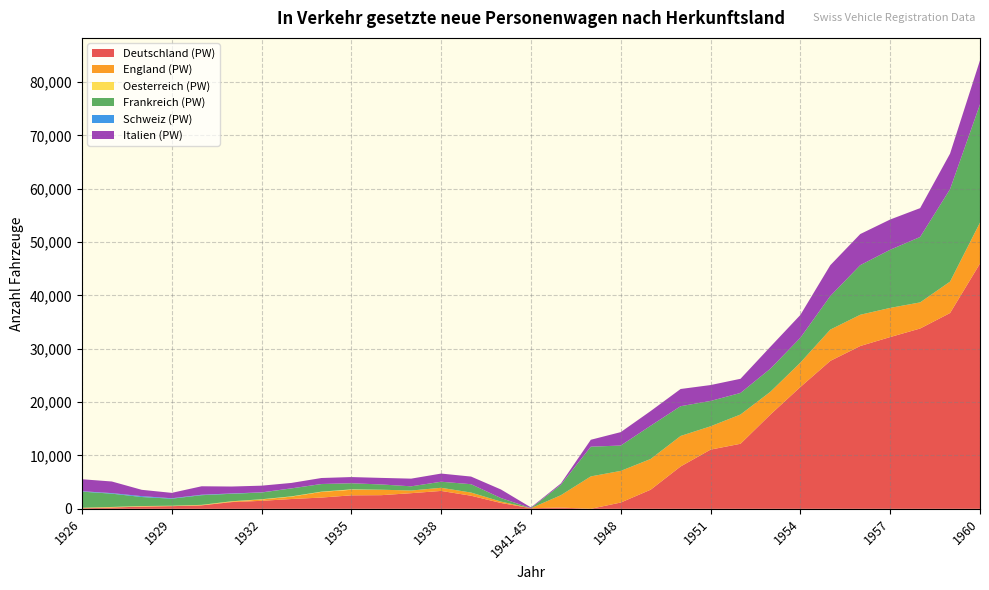

Reading left to right, transcribe all the data shown in this chart.

Deutschland (PW): 95	228	426	496	647	1261	1499	1840	2111	2529	2559	2934	3354	2454	1094	112	237	7	1181	3589	7943	11099	12193	17677	22833	27729	30515	32193	33795	36697	45971
England (PW): 67	73	32	40	47	106	246	444	1061	1035	1024	498	589	597	262	6	2317	6071	5927	5753	5712	4367	5484	4264	4572	5861	5857	5464	4893	5890	7674
Oesterreich (PW): 35	50	64	43	50	48	50	54	47	82	0	0	0	0	0	0	0	0	0	5	2	0	1	5	0	0	0	2	1	0	9
Frankreich (PW): 3025	2490	1693	1320	1811	1406	1261	1489	1420	1146	981	787	1136	1564	662	17	1949	5566	4751	6230	5578	4753	4040	4324	4653	6292	9296	10892	12254	17320	22165
Schweiz (PW): 81	103	164	82	87	60	27	13	16	1	6	0	0	0	0	0	12	8	4	4	2	0	0	0	0	0	0	3	0	0	0
Italien (PW): 2242	2178	1183	1011	1585	1299	1256	1016	1121	1160	1227	1439	1530	1430	1602	128	237	1291	2514	2748	3222	2978	2653	4112	4280	5781	5830	5670	5412	6668	8240